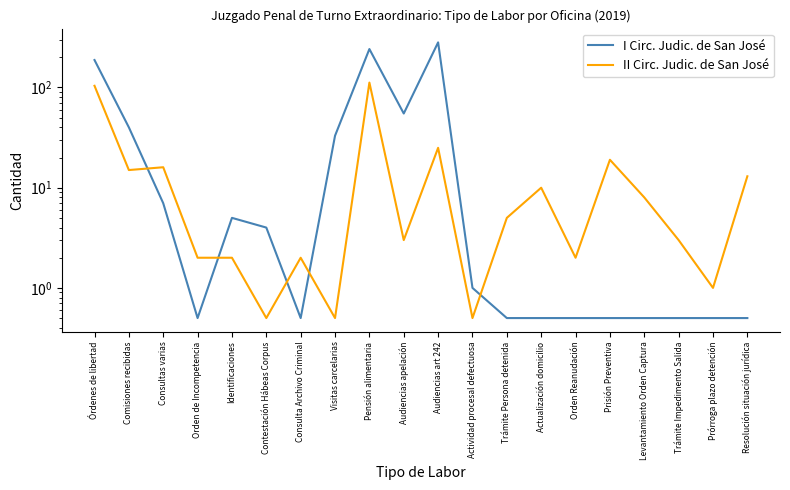

True or false: II Circ. Judic. de San José has a value of 1.3 at Consulta Archivo Criminal.

False